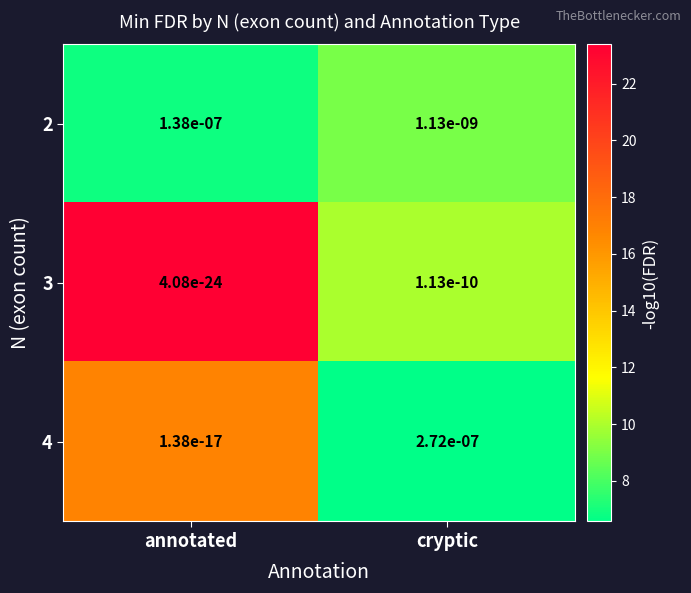

Which category has the highest value across all series?

cryptic